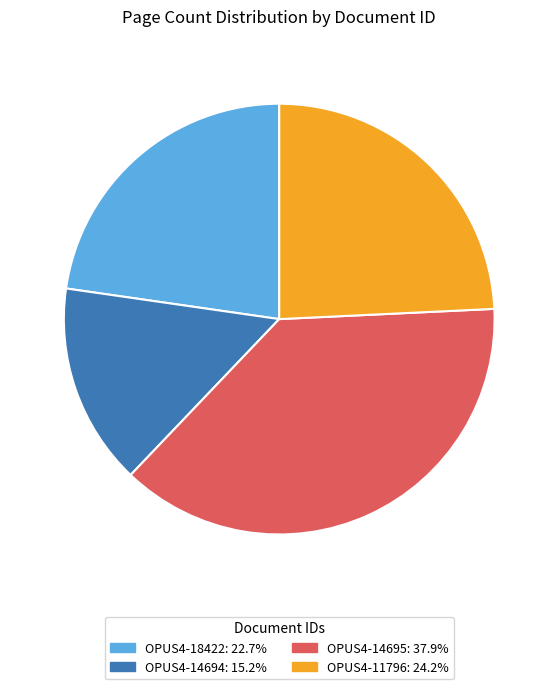

Which has a higher value, OPUS4-14694 or OPUS4-18422?

OPUS4-18422